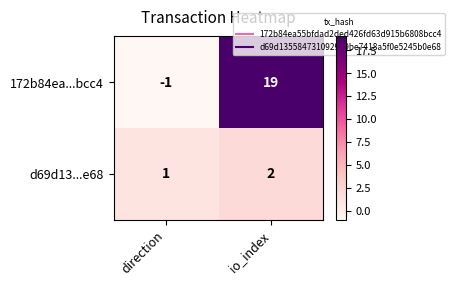

Reading left to right, extract all data points from this chart.

172b84ea...bcc4: direction=-1	io_index=19
d69d13...e68: direction=1	io_index=2